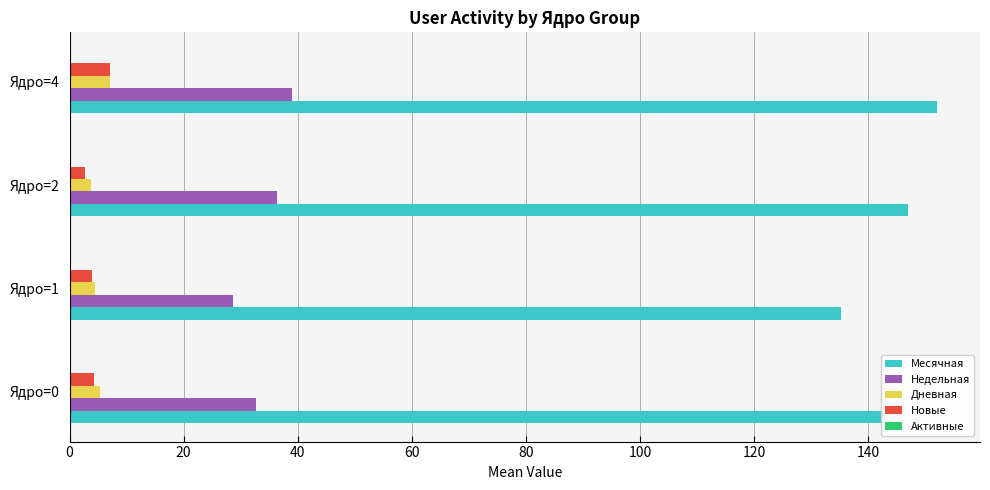

Which label corresponds to the largest value in the chart?

Ядро=4